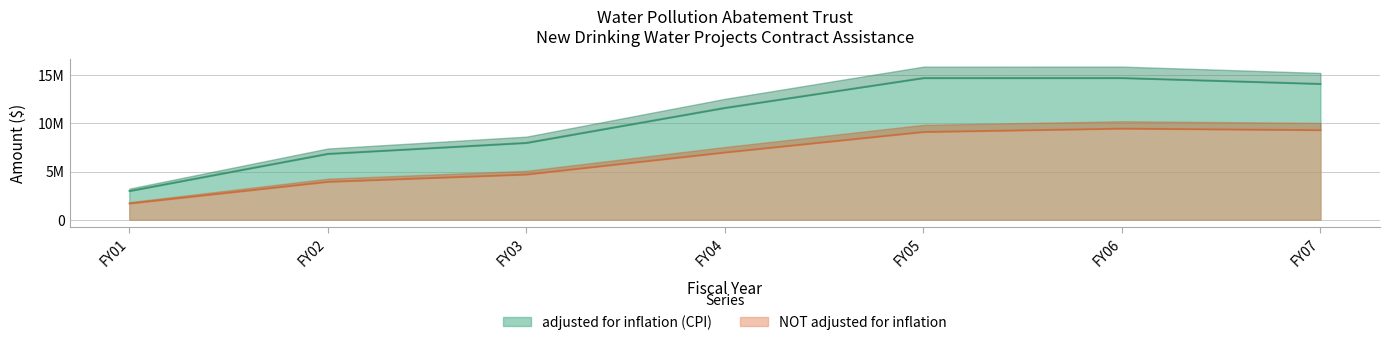

Which series changed the most between FY02 and FY06?

adjusted for inflation (CPI)